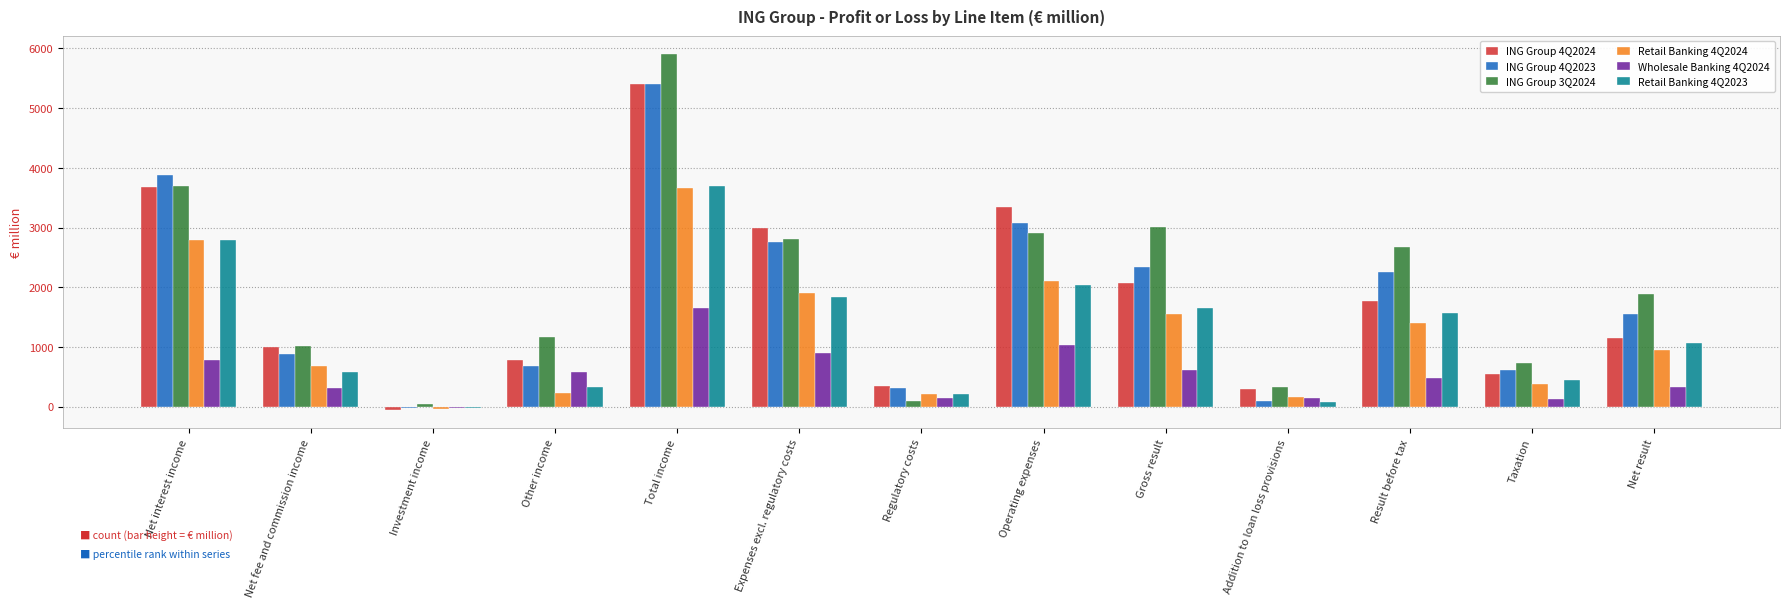

Which series has the largest total across all categories?

ING Group 3Q2024